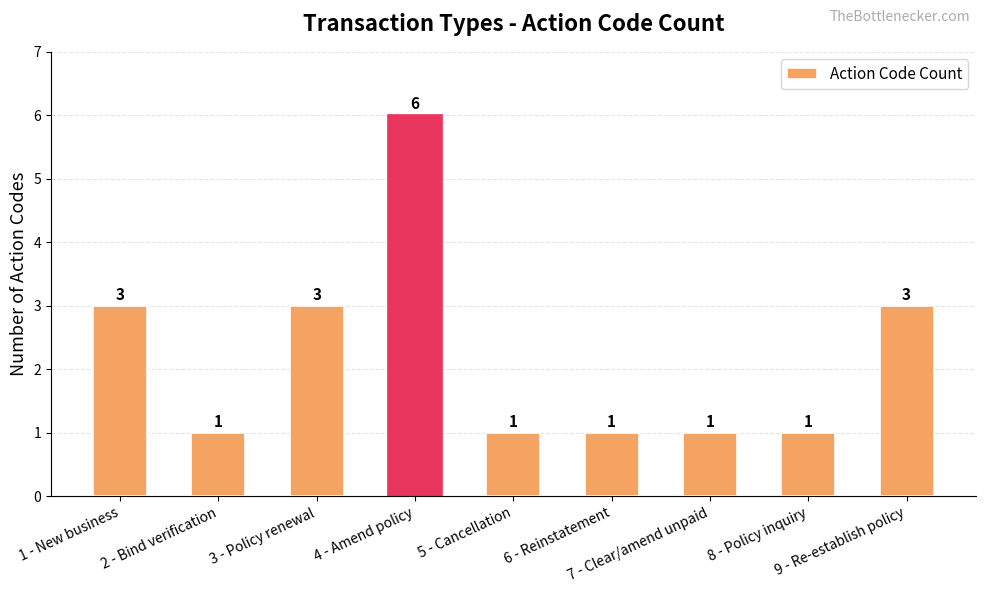

What is the label of the 6th bar from the right?

4 - Amend policy